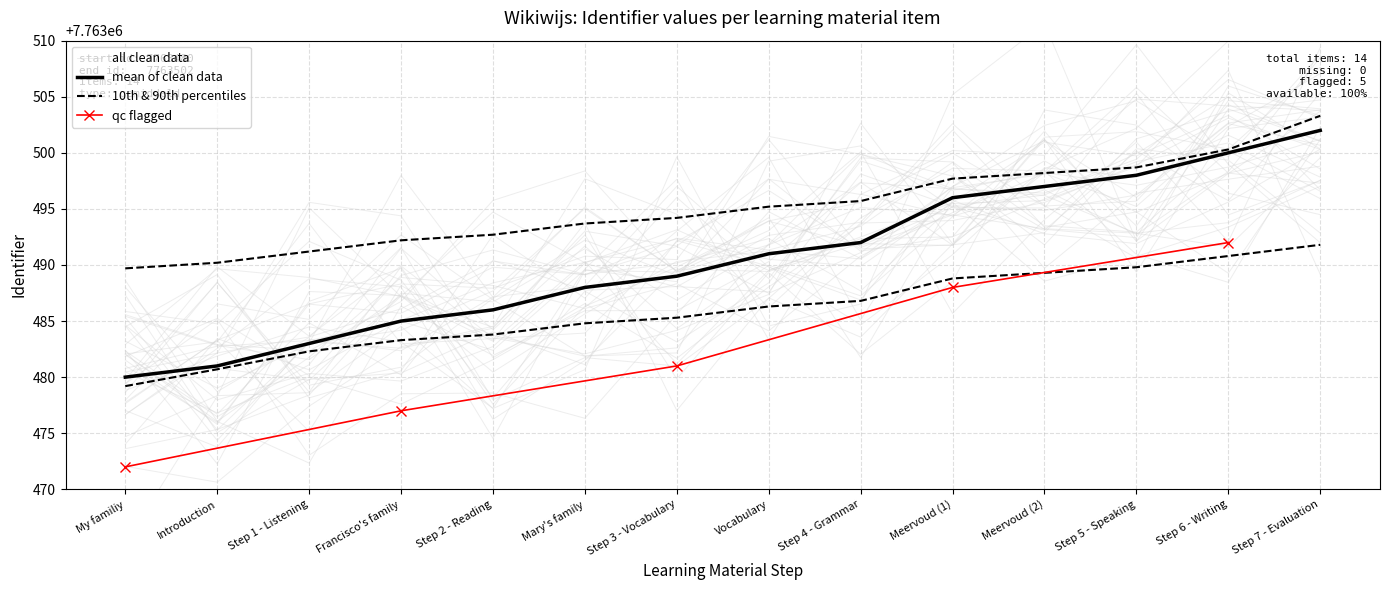

How many data points are less than 7763491?

7